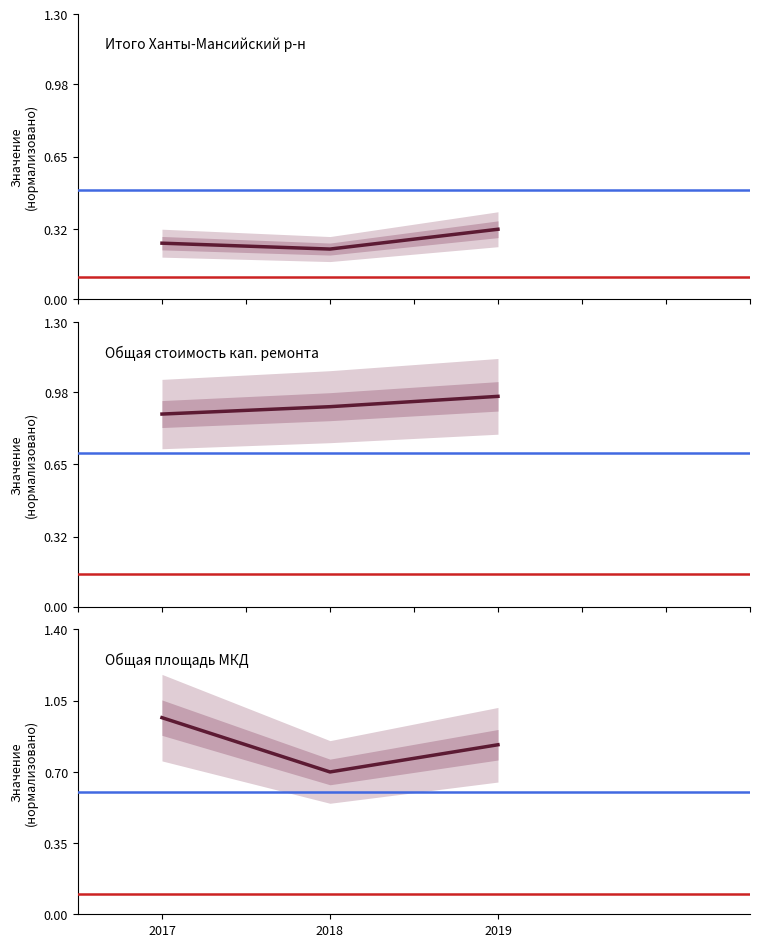

The value of Общая площадь МКД at 2017 is 1.6. True or false?

False